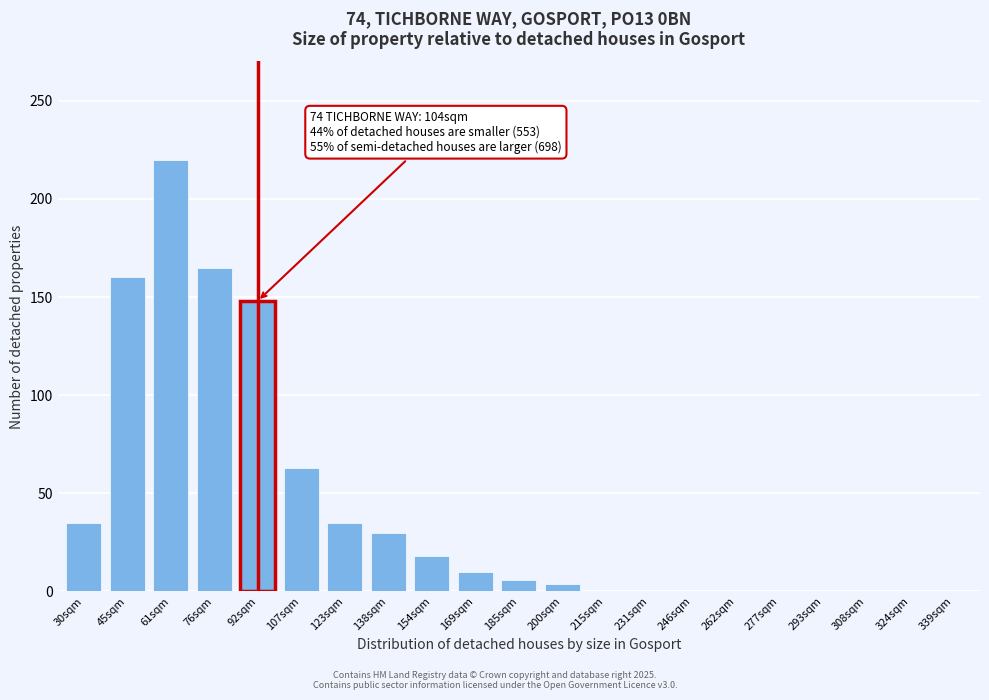

Reading left to right, extract all data points from this chart.

30sqm=35	45sqm=160	61sqm=220	76sqm=165	92sqm=148	107sqm=63	123sqm=35	138sqm=30	154sqm=18	169sqm=10	185sqm=6	200sqm=4	215sqm=0	231sqm=0	246sqm=0	262sqm=0	277sqm=0	293sqm=0	308sqm=0	324sqm=0	339sqm=0